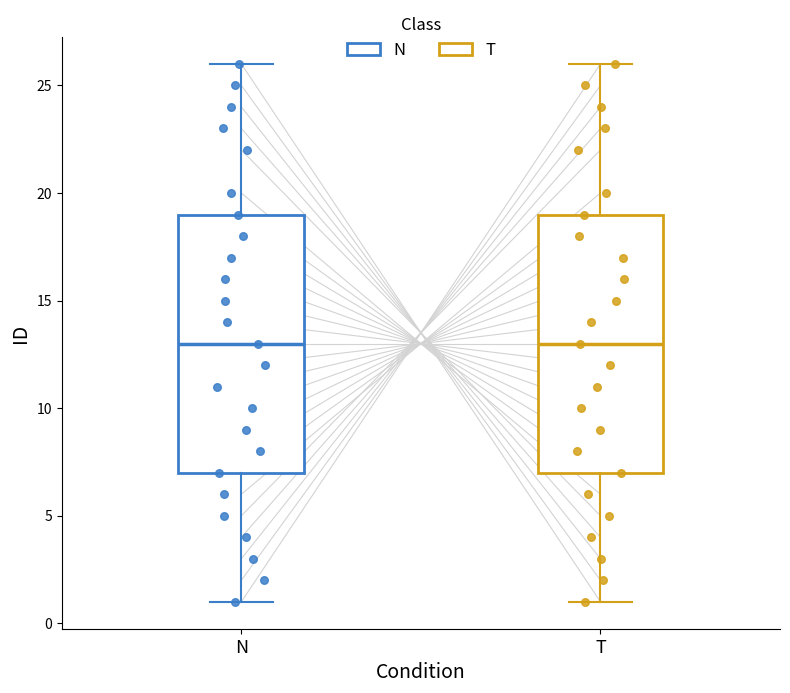

Reading left to right, read every box against the y-axis: the position of its median line, the range the box covers, and the ends of its whiskers. The values are not printed on the chart, so give them approximately, as read against the axis.

N: median 13, box 7 to 19, whiskers 1 to 26
T: median 13, box 7 to 19, whiskers 1 to 26